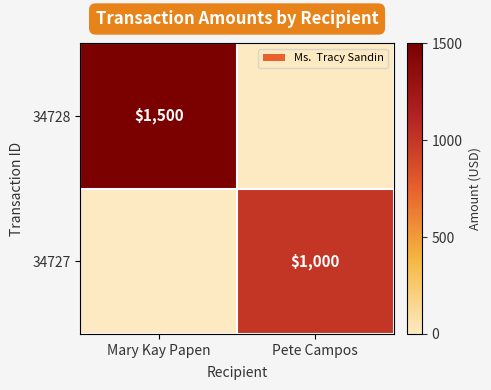

True or false: 34727 has a value of 1000 at Pete Campos.

True